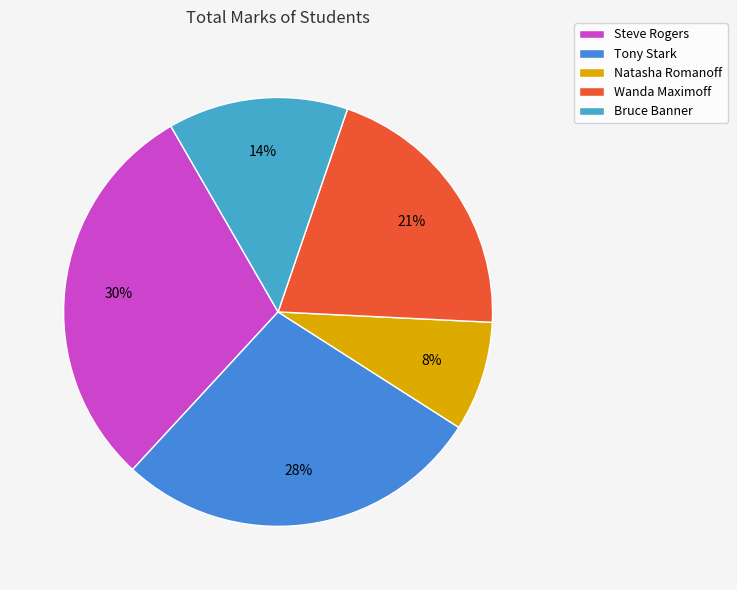

Between Steve Rogers and Tony Stark, which is larger?

Steve Rogers